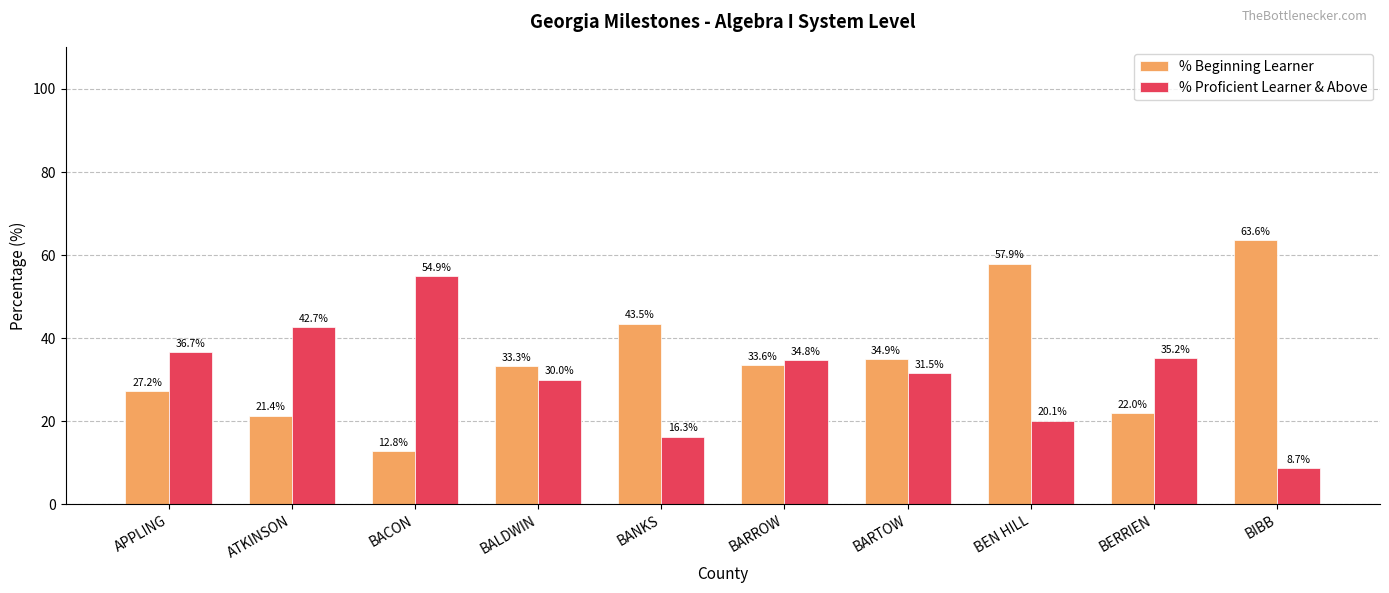

Reading left to right, list all the values displayed in this chart.

% Beginning Learner: 27.2	21.4	12.8	33.3	43.5	33.6	34.9	57.9	22.0	63.6
% Proficient Learner & Above: 36.7	42.7	54.9	30.0	16.3	34.8	31.5	20.1	35.2	8.7